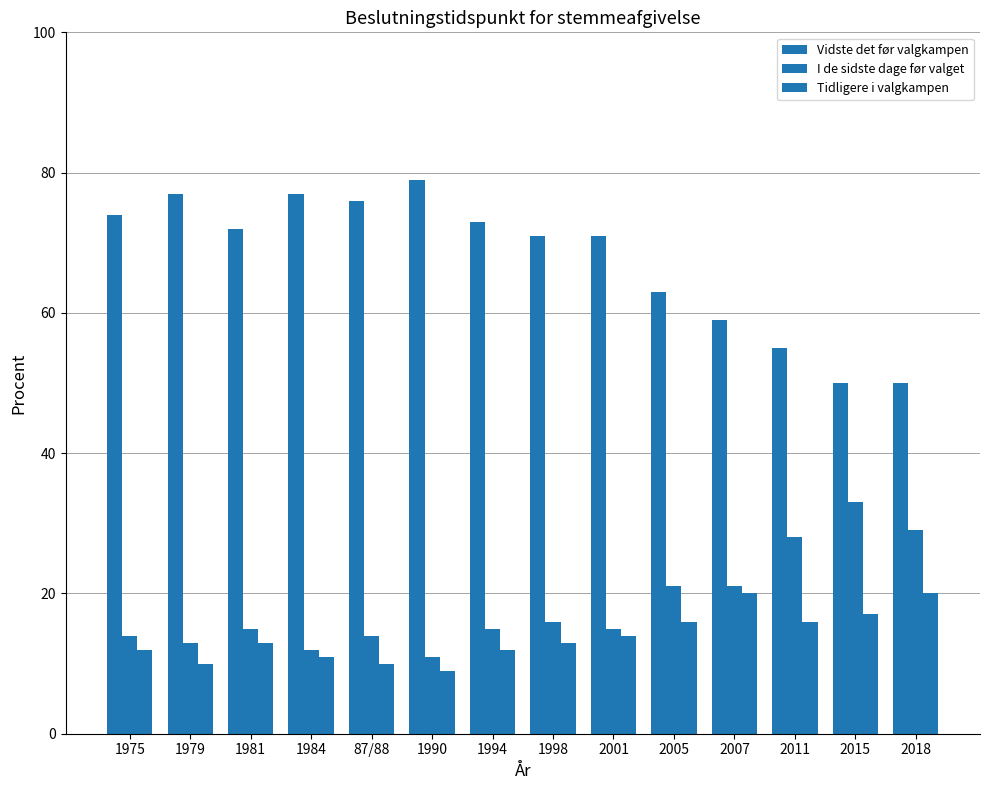

At which label does I de sidste dage før valget reach its peak?

2015